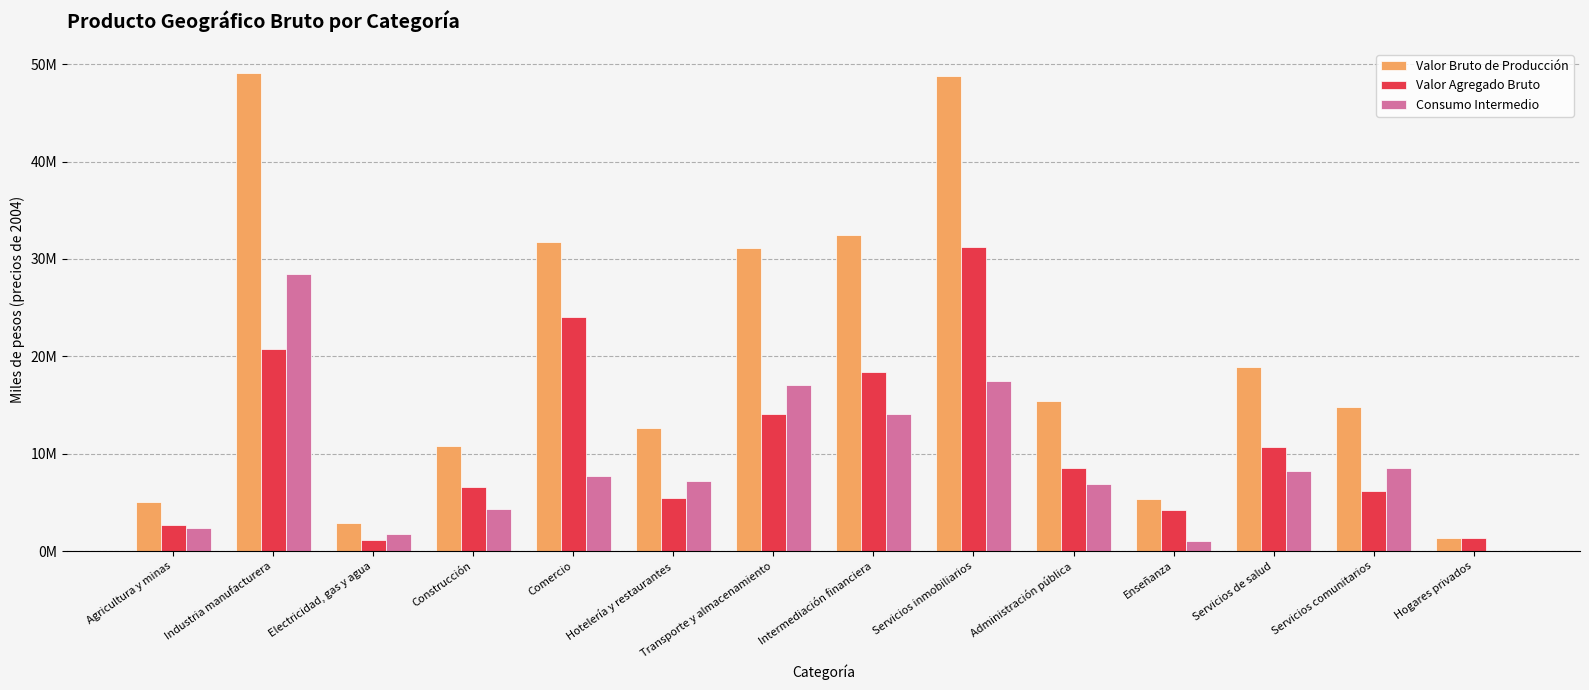

Reading right to left, transcribe all the data shown in this chart.

Valor Bruto de Producción: Hogares privados=1309113.0	Servicios comunitarios=14742074.8	Servicios de salud=18945386.8	Enseñanza=5327101.3	Administración pública=15423479.7	Servicios inmobiliarios=48752869.2	Intermediación financiera=32487675.1	Transporte y almacenamiento=31076088.5	Hotelería y restaurantes=12590375.9	Comercio=31770513.6	Construcción=10836426.2	Electricidad, gas y agua=2907311.7	Industria manufacturera=49127265.6	Agricultura y minas=5020227.3
Valor Agregado Bruto: Hogares privados=1309113.0	Servicios comunitarios=6178651.7	Servicios de salud=10675936.7	Enseñanza=4264511.0	Administración pública=8545412.1	Servicios inmobiliarios=31262280.3	Intermediación financiera=18401913.5	Transporte y almacenamiento=14057122.8	Hotelería y restaurantes=5419204.1	Comercio=24022782.9	Construcción=6536989.2	Electricidad, gas y agua=1116850.6	Industria manufacturera=20717953.3	Agricultura y minas=2674501.4
Consumo Intermedio: Hogares privados=0.0	Servicios comunitarios=8563423.2	Servicios de salud=8269450.0	Enseñanza=1062590.4	Administración pública=6878067.6	Servicios inmobiliarios=17490588.9	Intermediación financiera=14085761.5	Transporte y almacenamiento=17018965.7	Hotelería y restaurantes=7171171.8	Comercio=7747730.7	Construcción=4299437.0	Electricidad, gas y agua=1790461.1	Industria manufacturera=28409312.3	Agricultura y minas=2345725.9